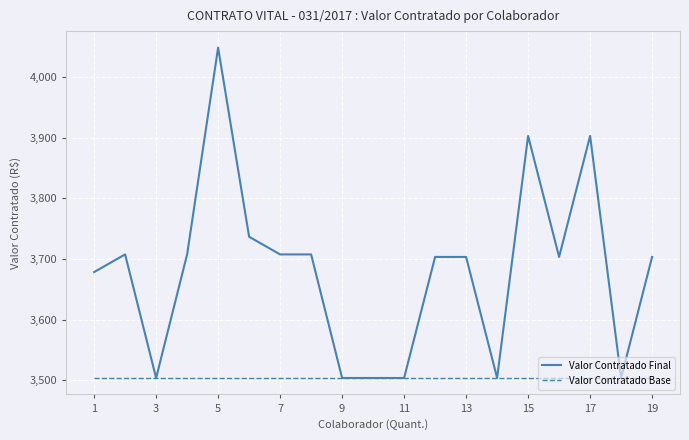

What is the greatest value displayed?

4048.2